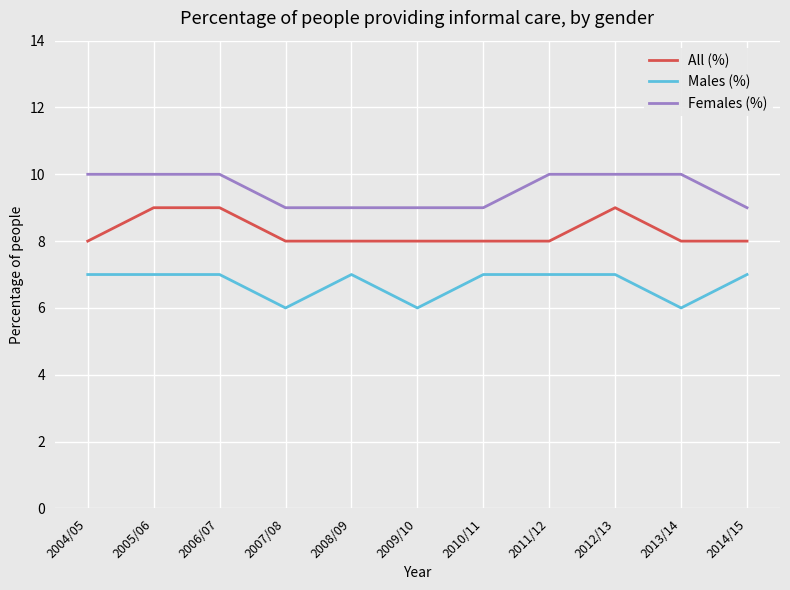

List the series in order of their peak value, highest first.

Females (%), All (%), Males (%)